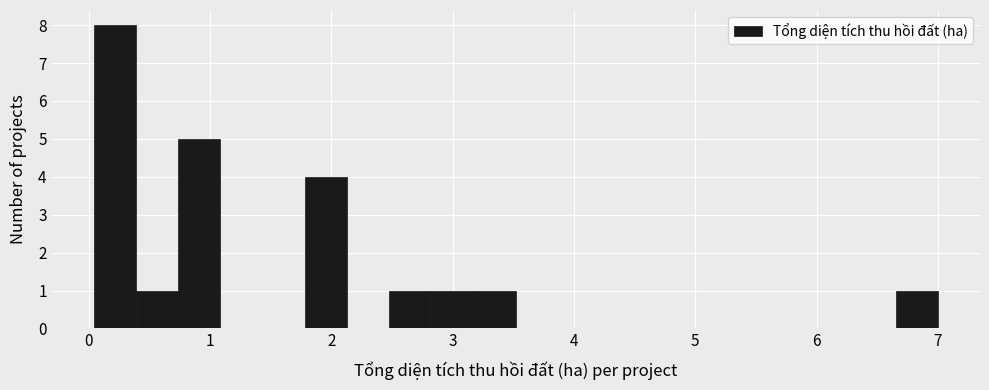

Around what value on the x-axis is the tallest bar? Give the approximate position of its centre, as read against the axis.

0.2